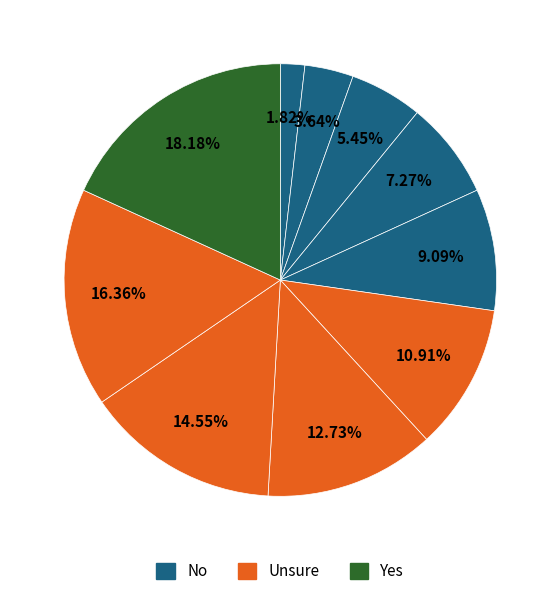

Is there a majority slice in this chart?

No